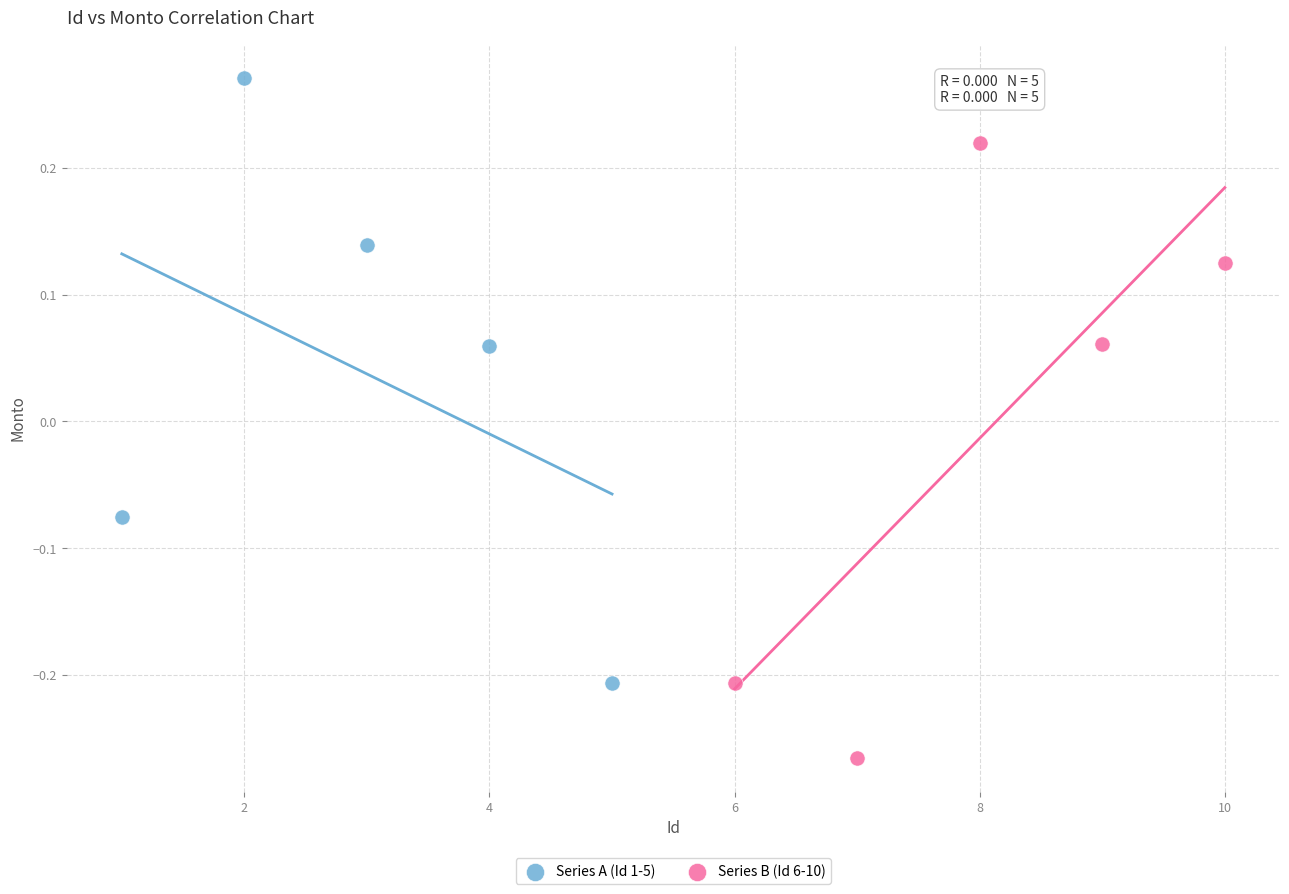

Which series contains the lowest Y value?

Series B (Id 6-10)